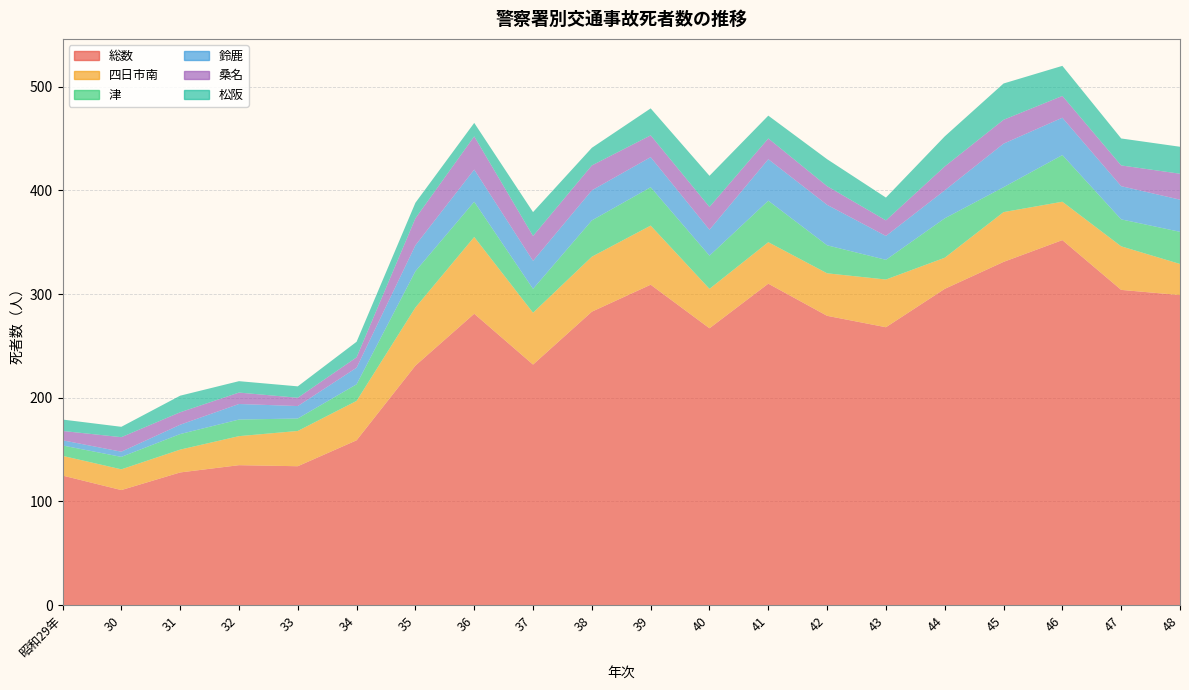

Reading left to right, list all the values displayed in this chart.

総数: 昭和29年=125	30=111	31=128	32=135	33=134	34=159	35=231	36=281	37=232	38=283	39=309	40=267	41=310	42=279	43=268	44=305	45=331	46=352	47=304	48=299
四日市南: 昭和29年=19	30=20	31=22	32=28	33=34	34=38	35=56	36=74	37=50	38=53	39=57	40=38	41=40	42=41	43=46	44=30	45=48	46=37	47=42	48=30
津: 昭和29年=10	30=12	31=15	32=16	33=12	34=16	35=35	36=34	37=23	38=35	39=37	40=32	41=40	42=27	43=19	44=38	45=24	46=45	47=26	48=31
鈴鹿: 昭和29年=5	30=5	31=9	32=15	33=12	34=16	35=25	36=31	37=27	38=29	39=29	40=25	41=40	42=39	43=23	44=27	45=42	46=36	47=32	48=31
桑名: 昭和29年=9	30=14	31=12	32=11	33=8	34=10	35=26	36=32	37=24	38=24	39=21	40=22	41=20	42=18	43=15	44=23	45=23	46=21	47=20	48=25
松阪: 昭和29年=11	30=10	31=16	32=11	33=11	34=15	35=15	36=13	37=23	38=17	39=26	40=30	41=22	42=26	43=22	44=29	45=35	46=29	47=26	48=26